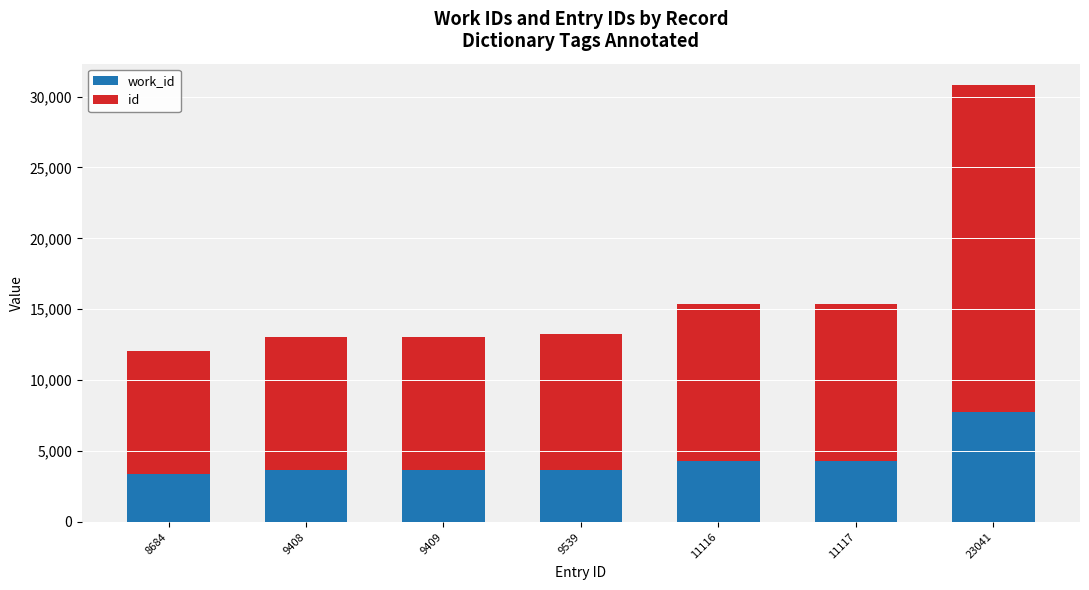

At which category is the sum across all series the highest?

23041